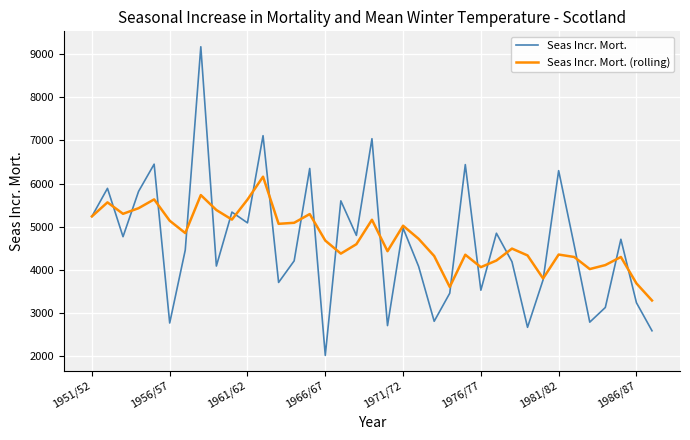

Which series ends up on top after the final intersection of Seas Incr. Mort. and Seas Incr. Mort. (rolling)?

Seas Incr. Mort. (rolling)